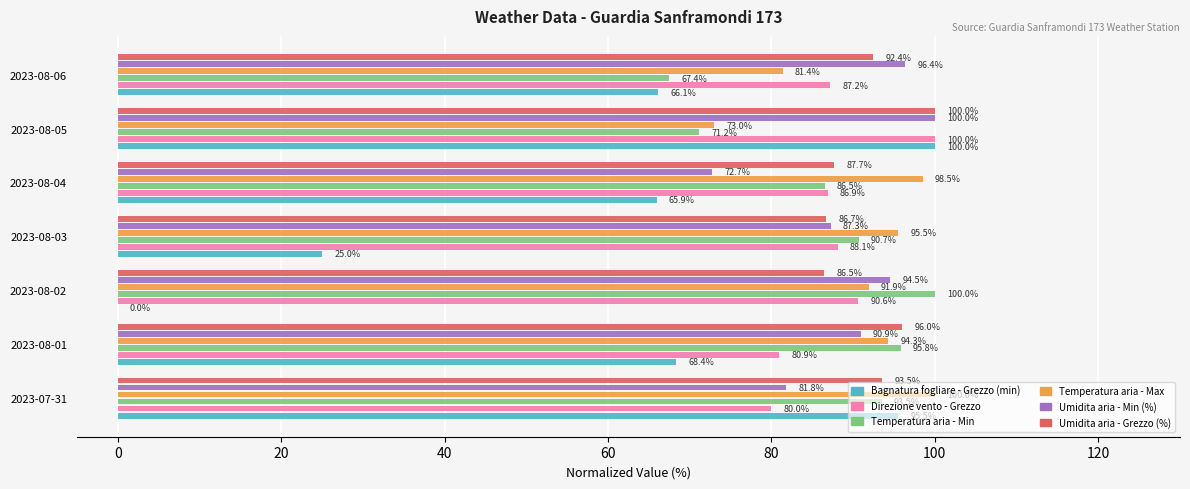

What is the sum of the Umidita aria - Grezzo (%) values at 2023-08-05 and 2023-08-01?

196.0